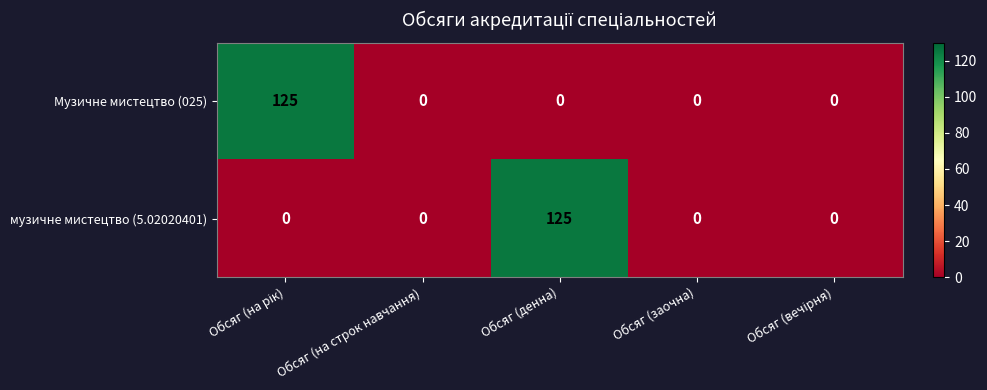

The Музичне мистецтво (025) series shows 0 at Обсяг (денна). True or false?

True